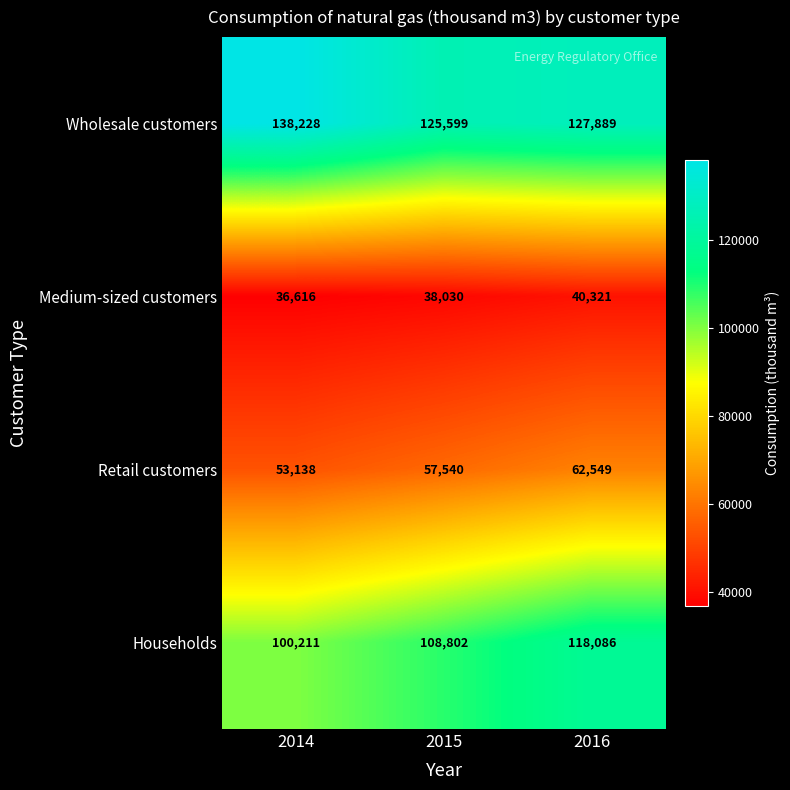

Reading right to left, transcribe all the data shown in this chart.

Wholesale customers: 2016=127889	2015=125599	2014=138228
Medium-sized customers: 2016=40321	2015=38030	2014=36616
Retail customers: 2016=62549	2015=57540	2014=53138
Households: 2016=118086	2015=108802	2014=100211